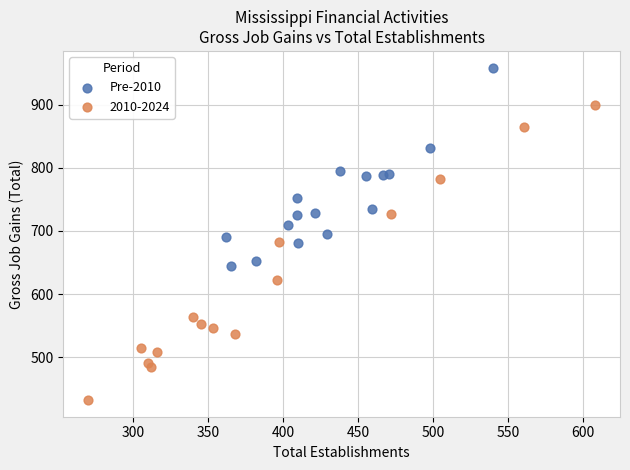

Which series contains the lowest Y value?

2010-2024